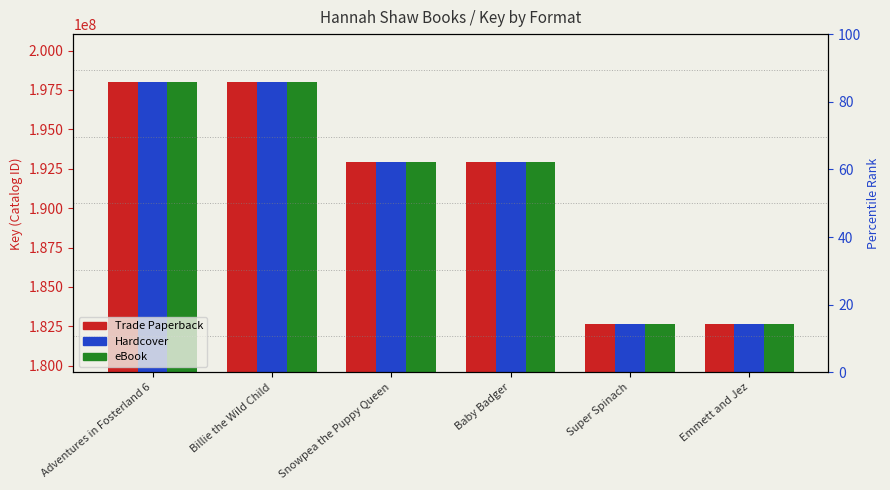

At which label does eBook first exceed 192940953?

Adventures in Fosterland 6